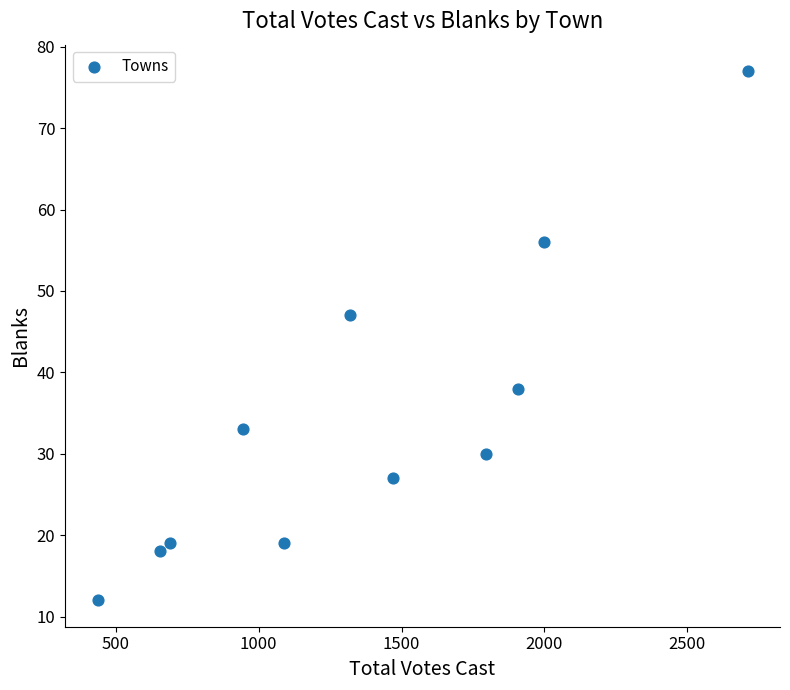

What Y value in the scatter plot is closest to 44?

47